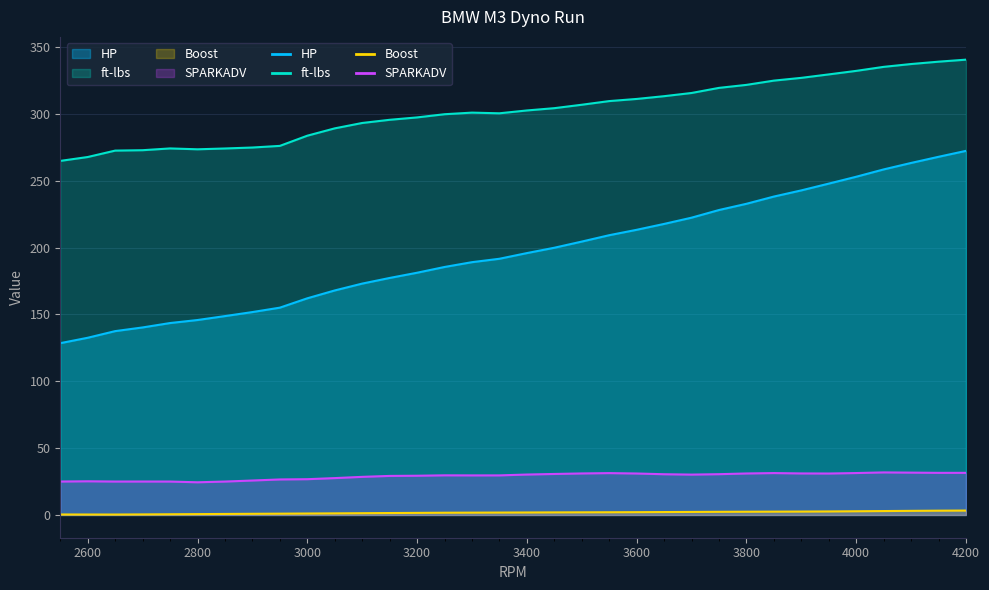

What is the value of the HP point at the 2nd from the left?

132.5